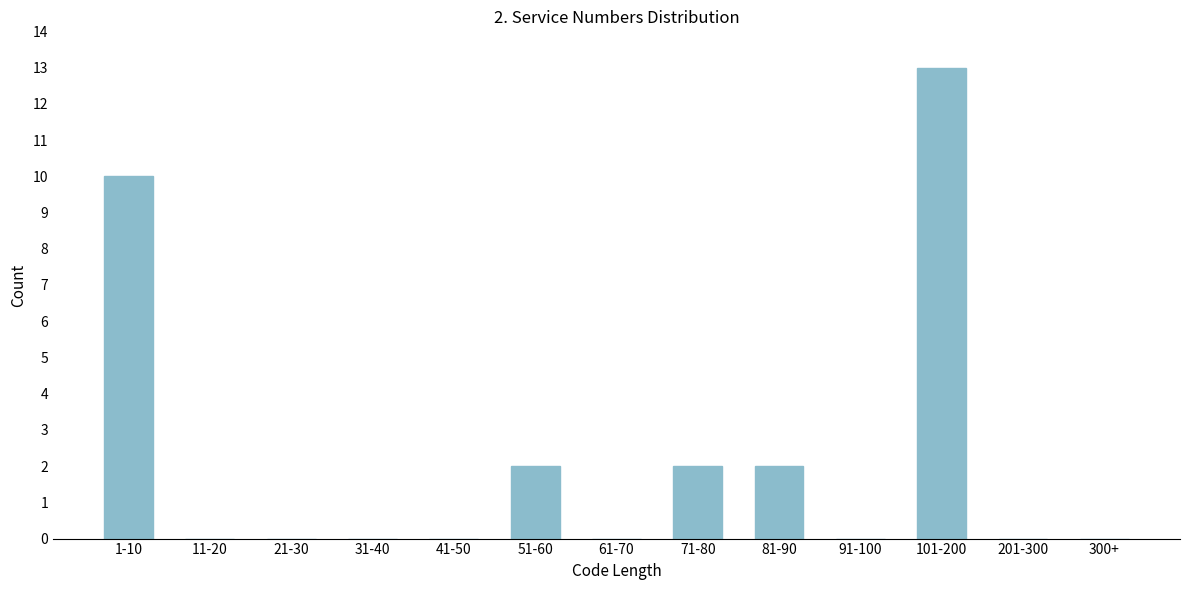

Reading left to right, list all the values displayed in this chart.

1-10=10	11-20=0	21-30=0	31-40=0	41-50=0	51-60=2	61-70=0	71-80=2	81-90=2	91-100=0	101-200=13	201-300=0	300+=0